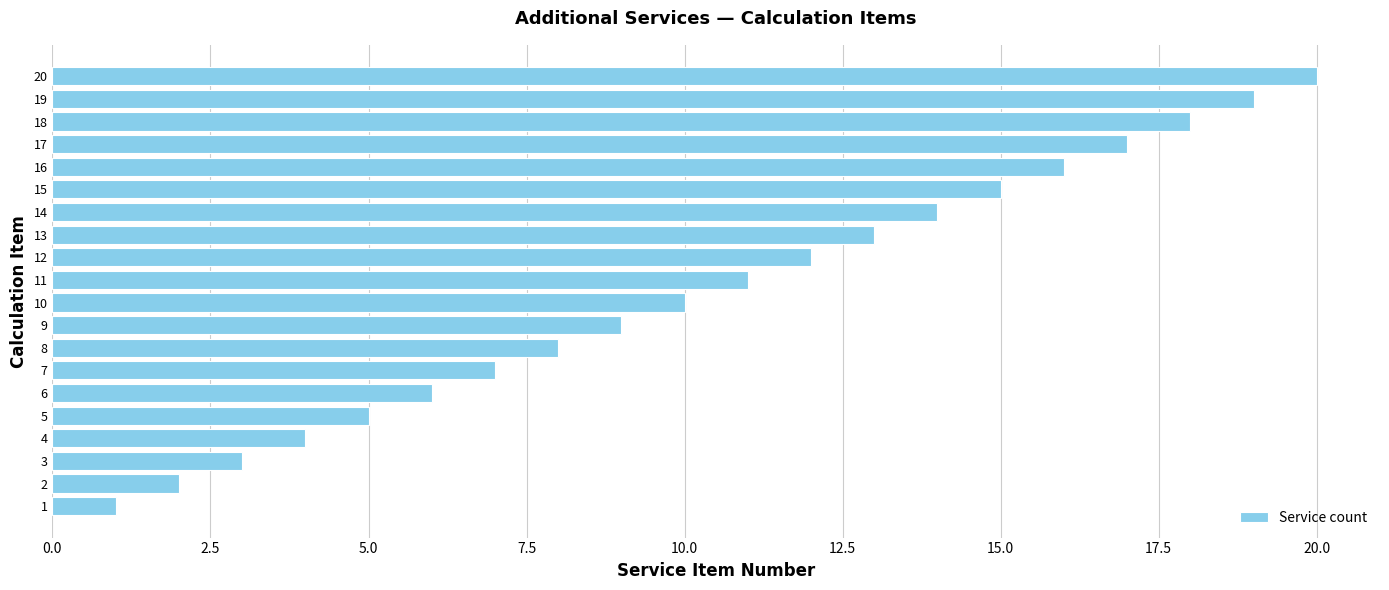

What is the ratio of the value at 11 to the value at 1?

11.0